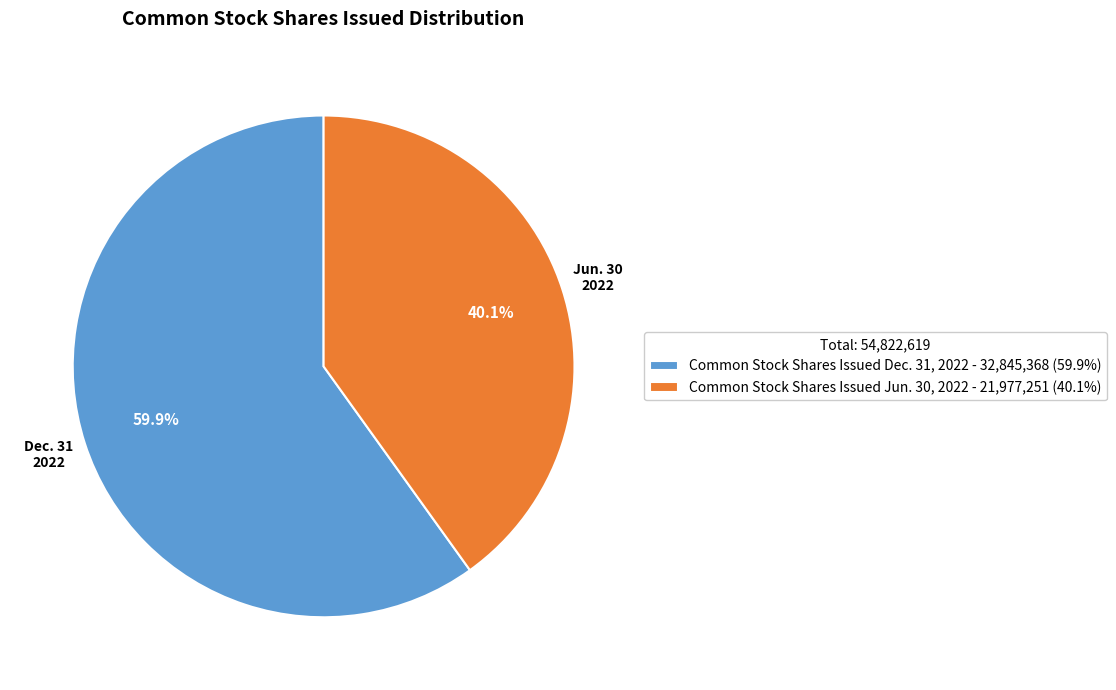

Rank the categories by value from lowest to highest.

Common Stock Shares Issued Jun. 30, 2022 - 21,977,251 (40.1%), Common Stock Shares Issued Dec. 31, 2022 - 32,845,368 (59.9%)